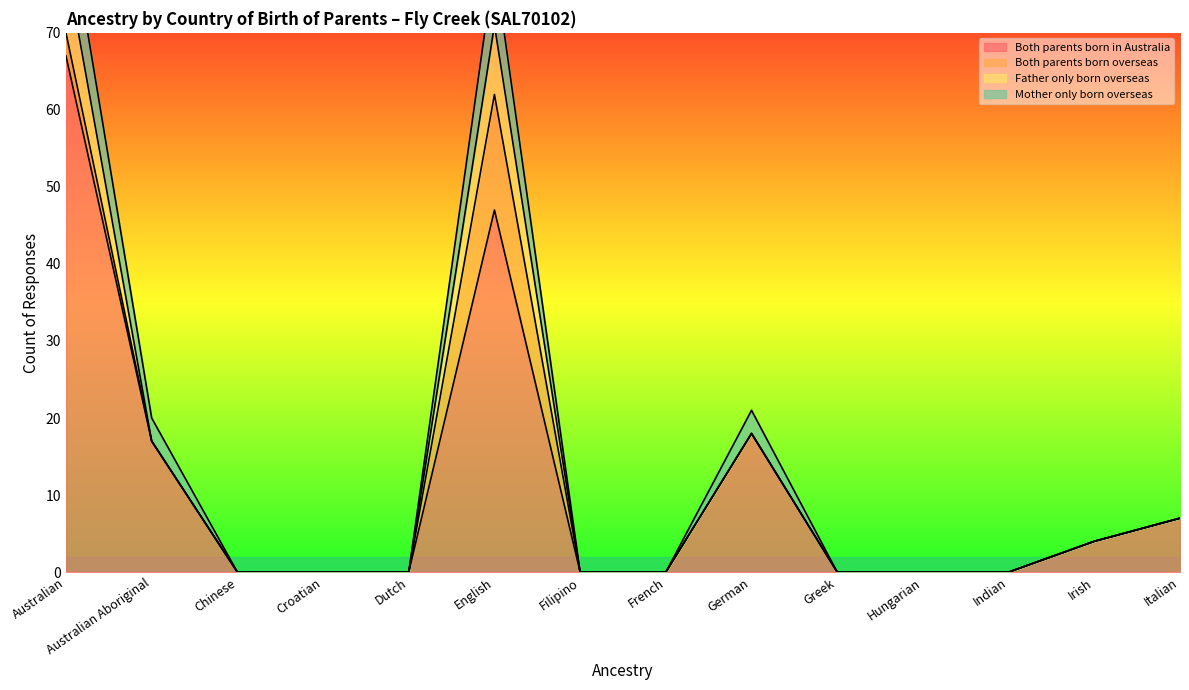

The Both parents born in Australia series shows 67 at Australian. True or false?

True